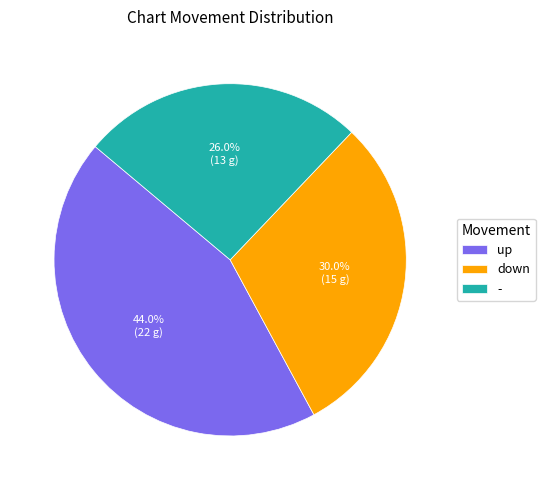

Is the sum of up and down greater than half?

Yes